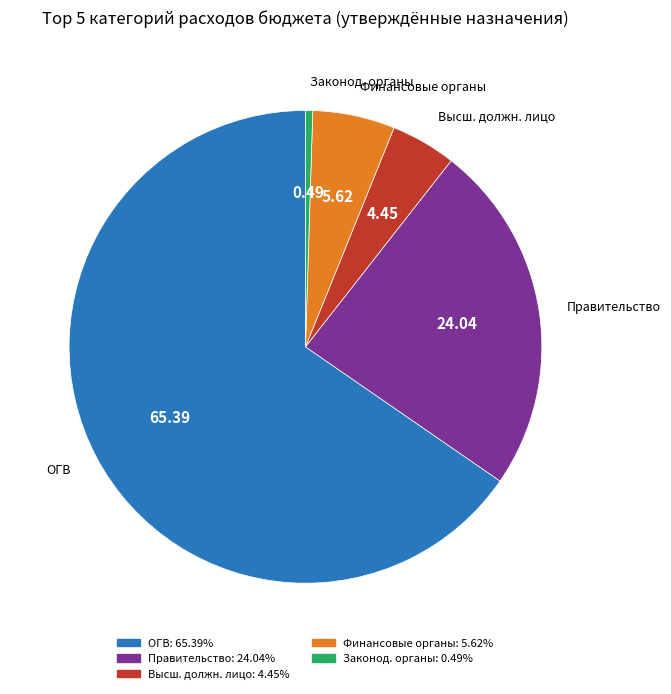

What is the smallest slice in the pie chart?

Законод. органы